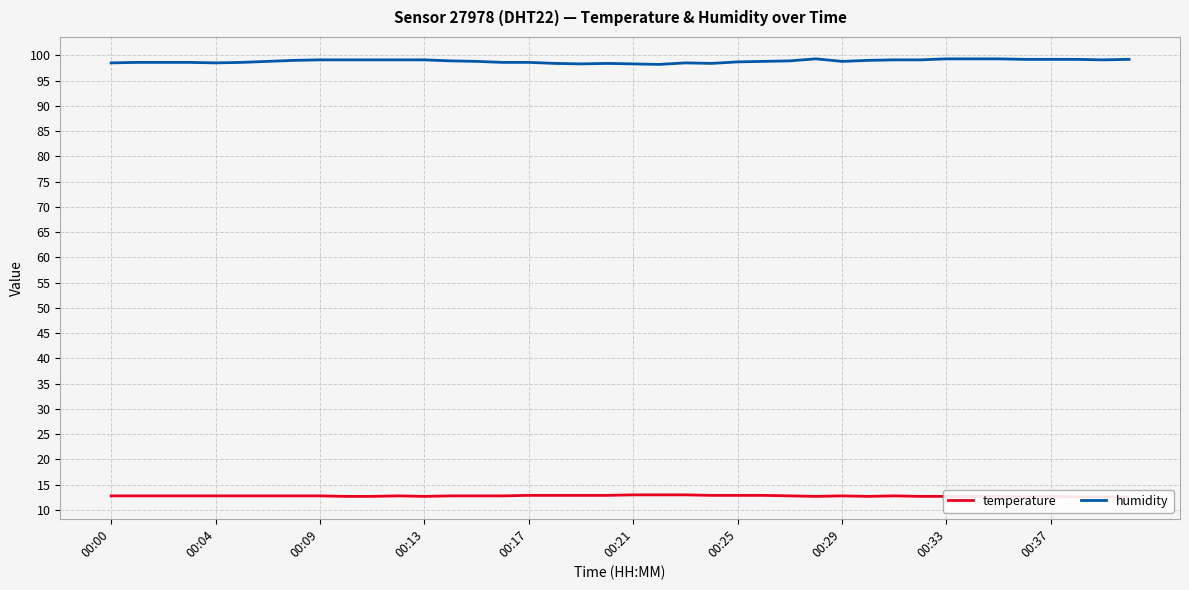

Is this an area chart (filled region under the line)?

No